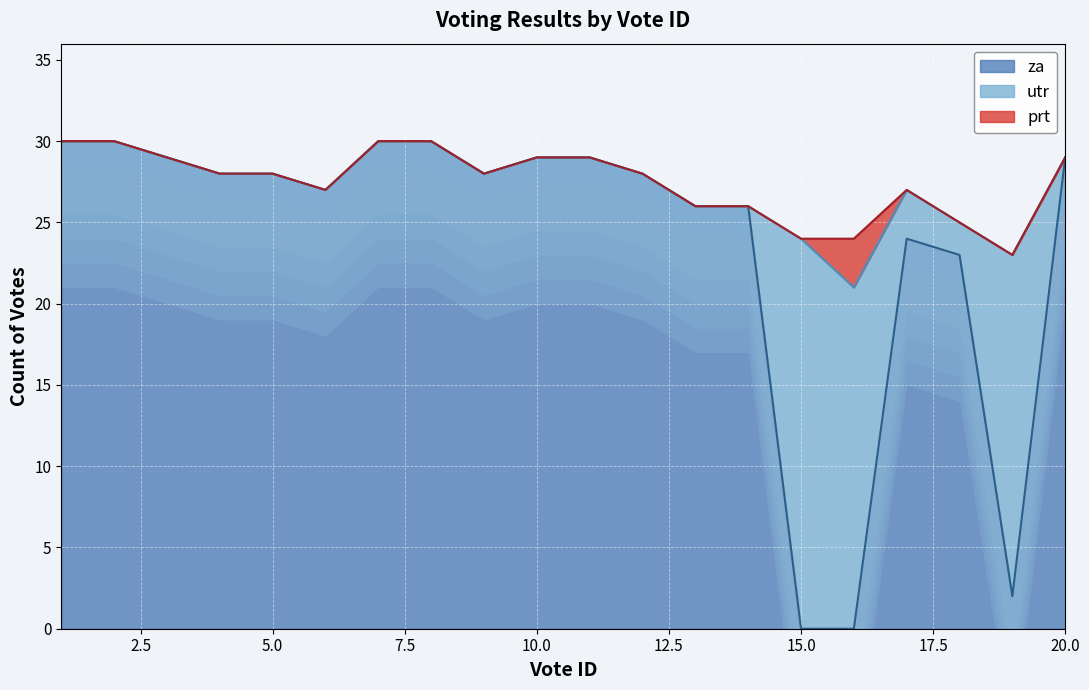

How many lines are shown in the chart?

3